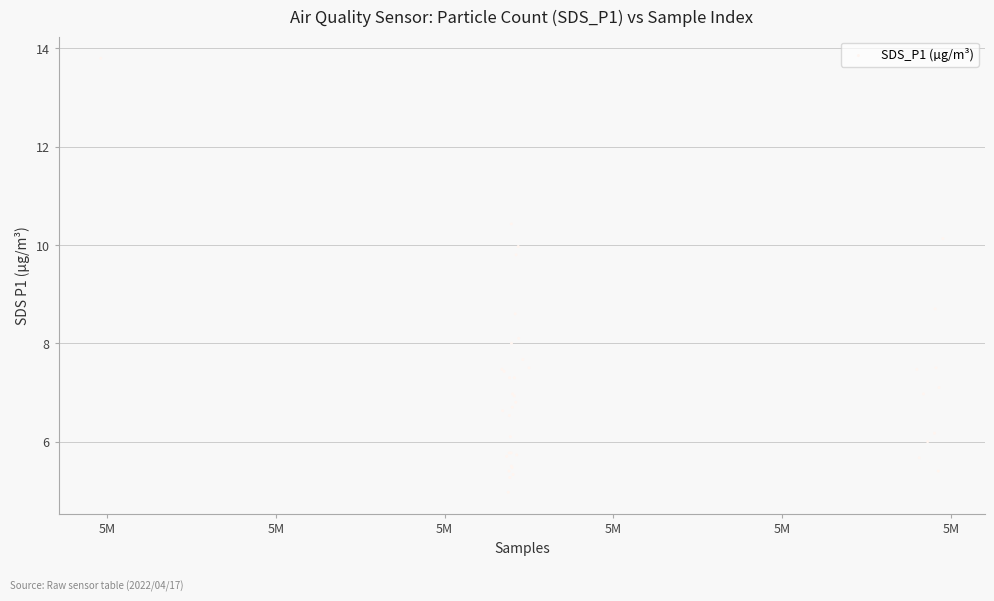

What Y value in the scatter plot is closest to 9?

8.7